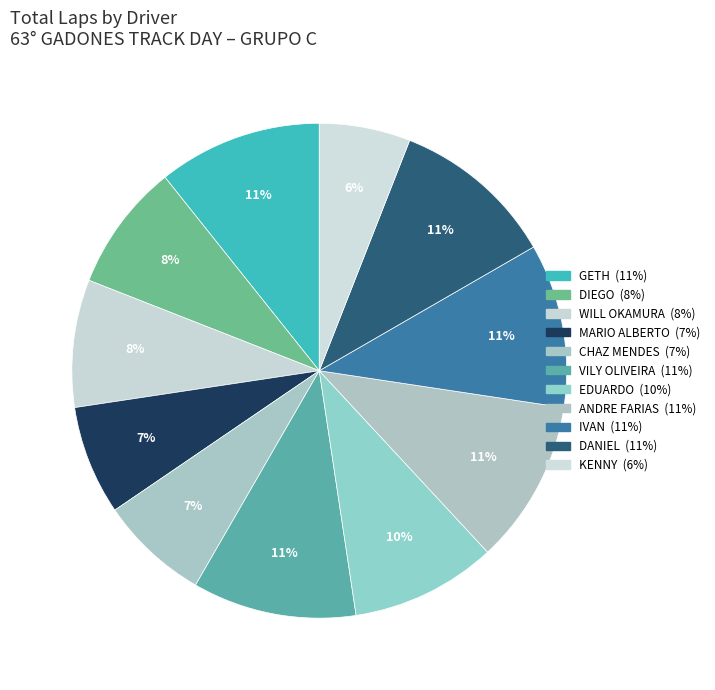

How much of the chart is everything except GETH?

89.3%